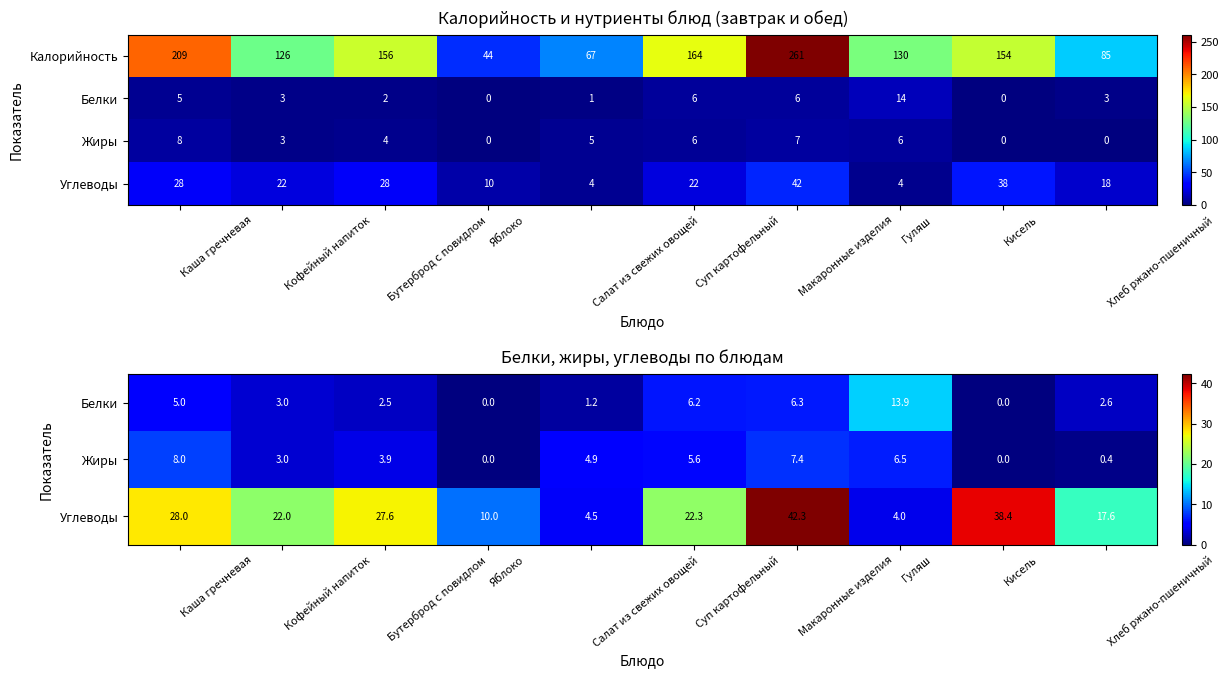

What is the sum of all Калорийность values?

1396